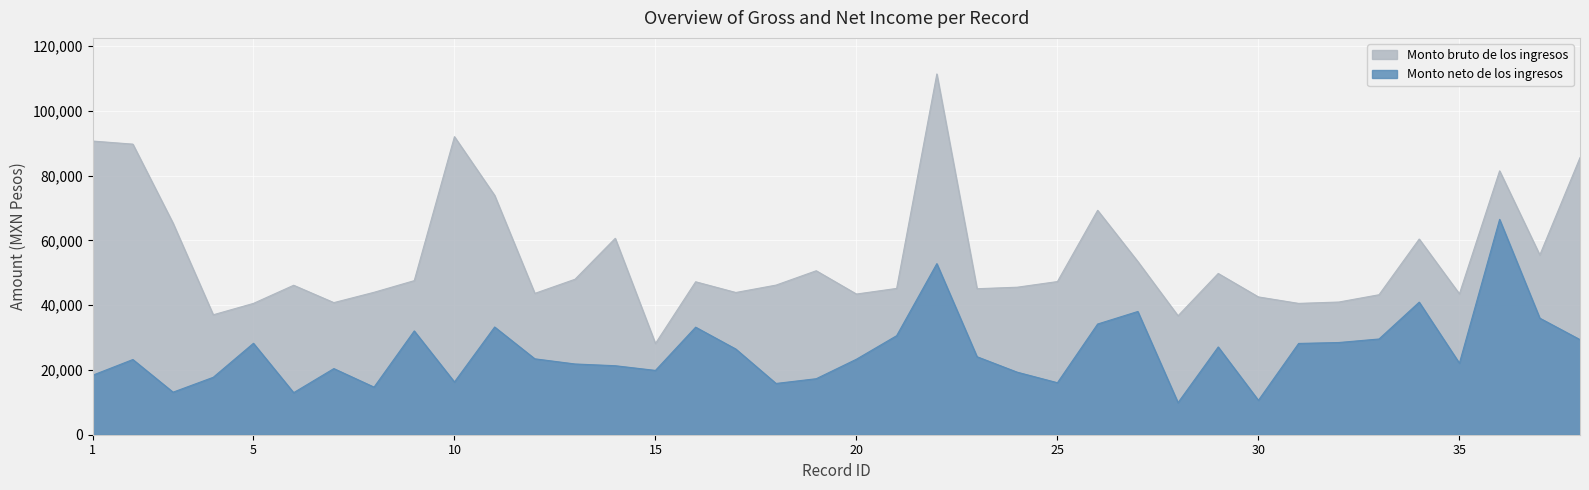

What is the difference between the highest and lowest values at 16?

14015.0